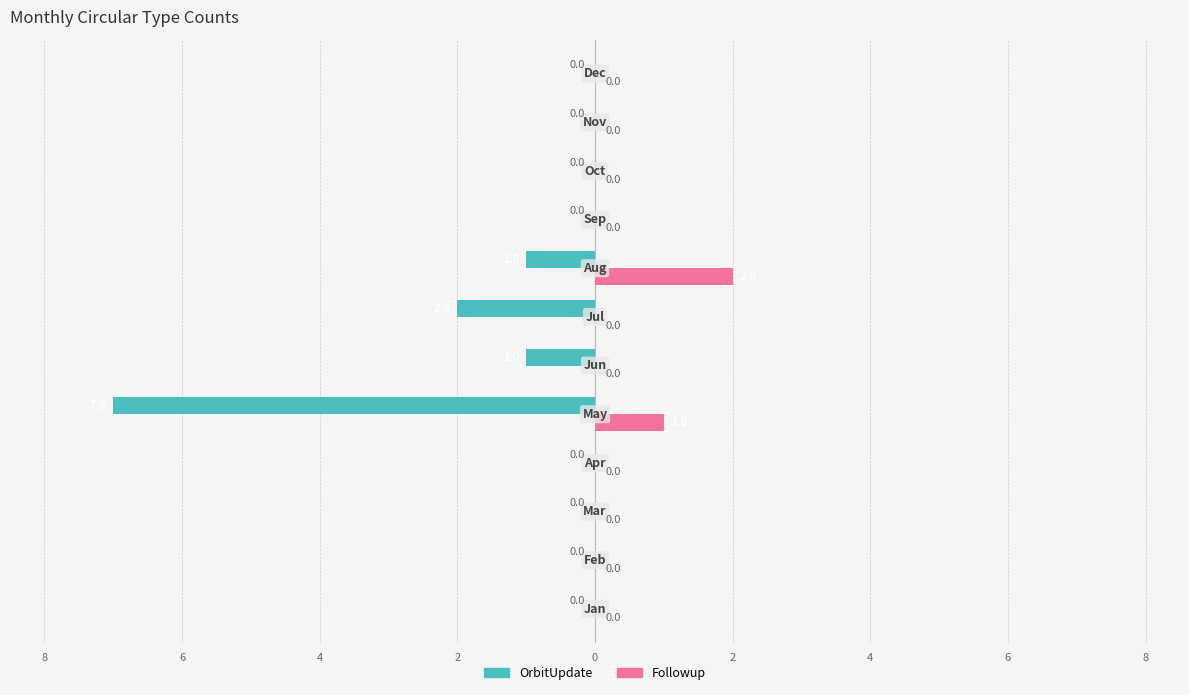

What are all the series names shown in the legend?

OrbitUpdate, Followup